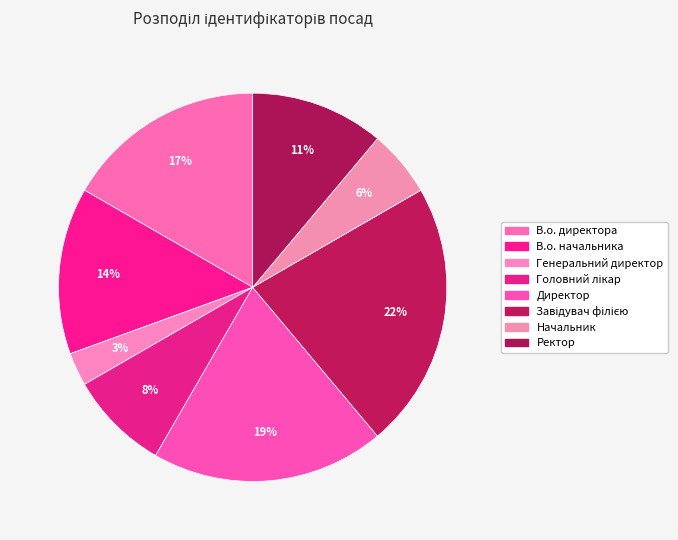

Does Начальник account for over 50% of the chart?

No